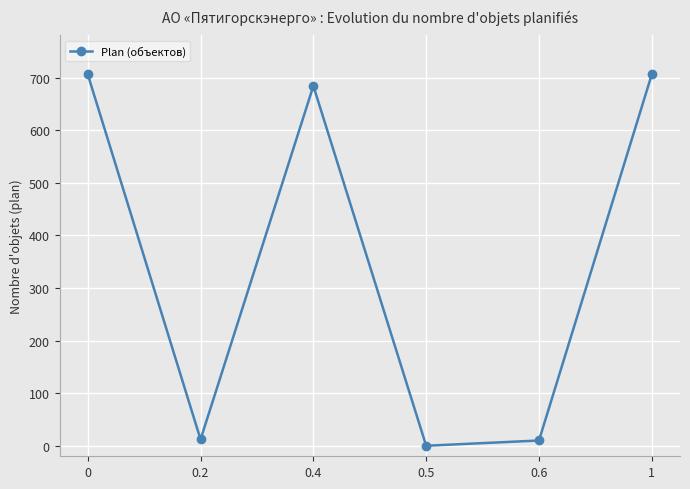

Is this an area chart (filled region under the line)?

No